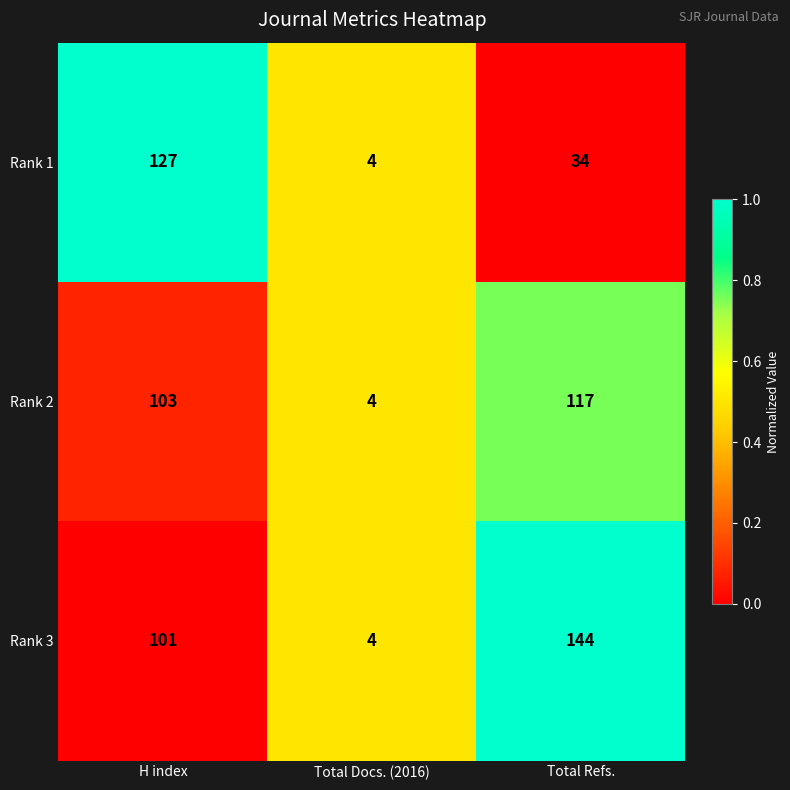

Which series changed the most between H index and Total Docs. (2016)?

Rank 1